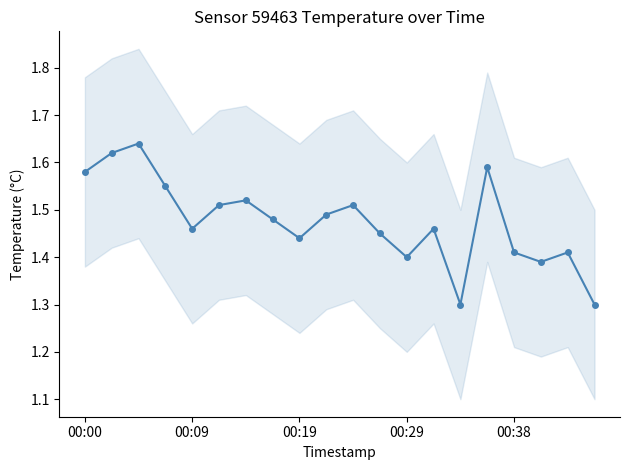

Reading right to left, list all the values displayed in this chart.

1.3	1.4	1.4	1.4	1.6	1.3	1.5	1.4	1.4	1.5	1.5	1.4	1.5	1.5	1.5	1.5	1.6	1.6	1.6	1.6